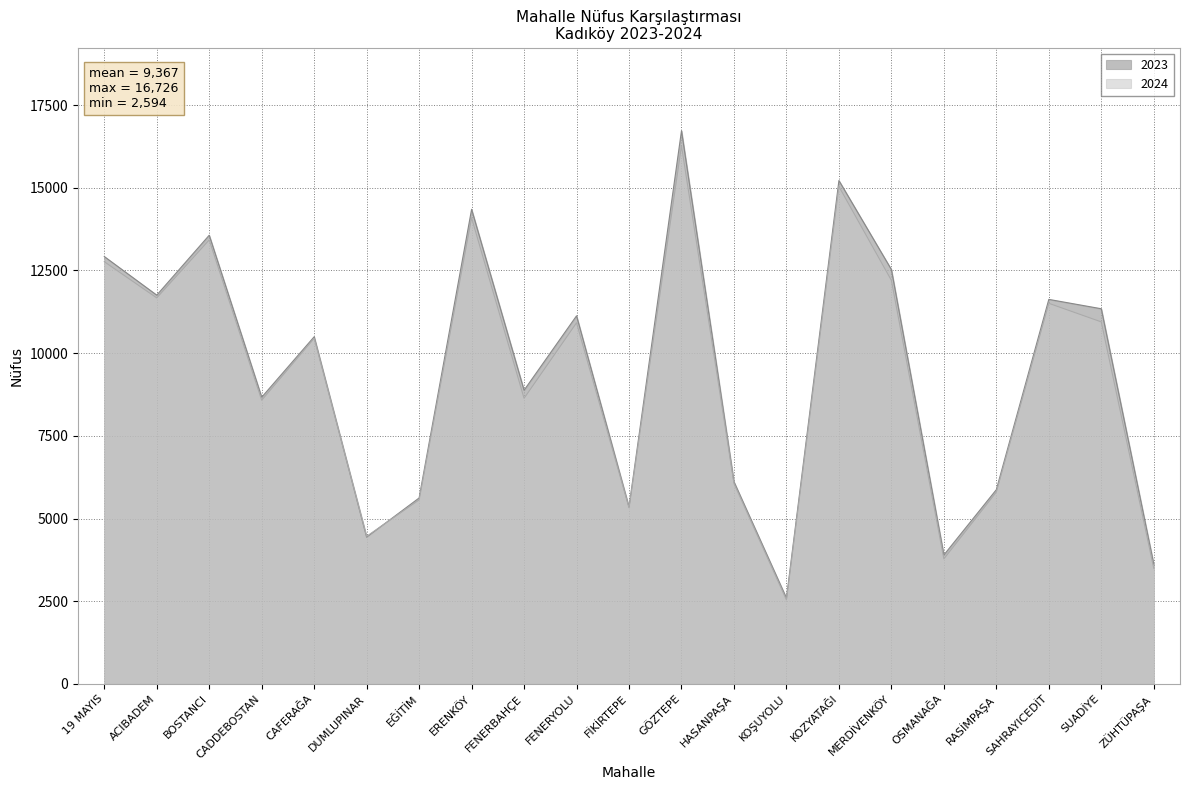

The 2023 series shows 15842 at SAHRAYICEDİT. True or false?

False